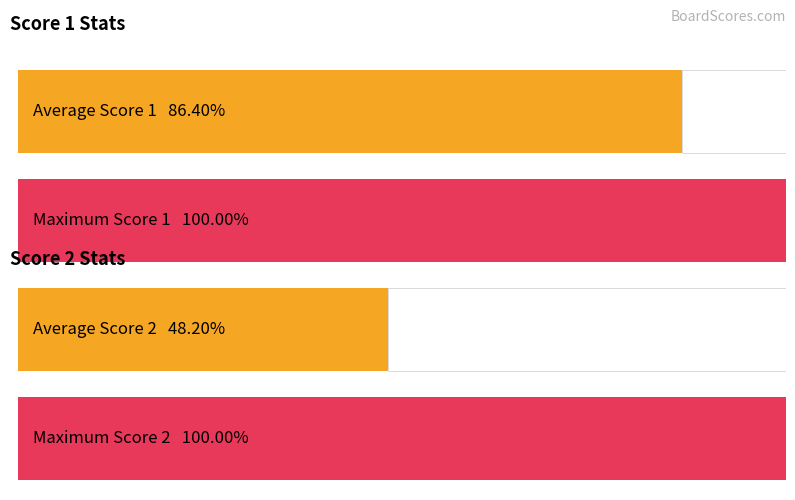

At which category is the sum across all series the highest?

1